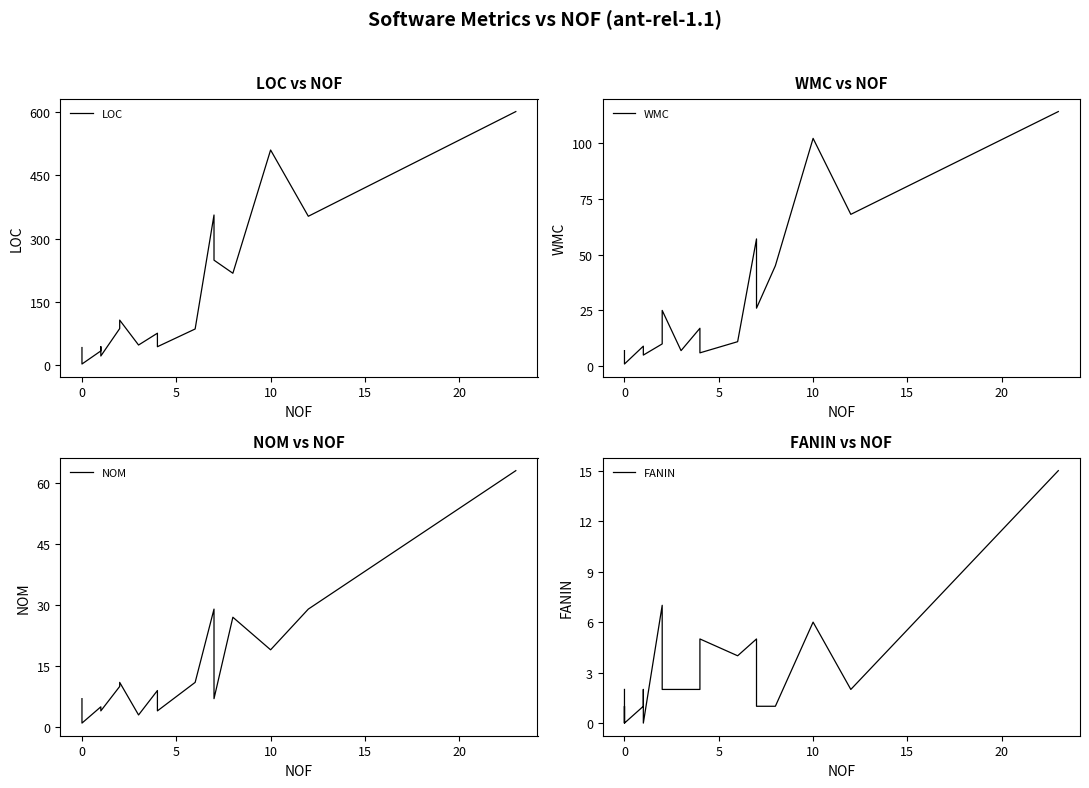

Between 11 and 15, which is larger?

11